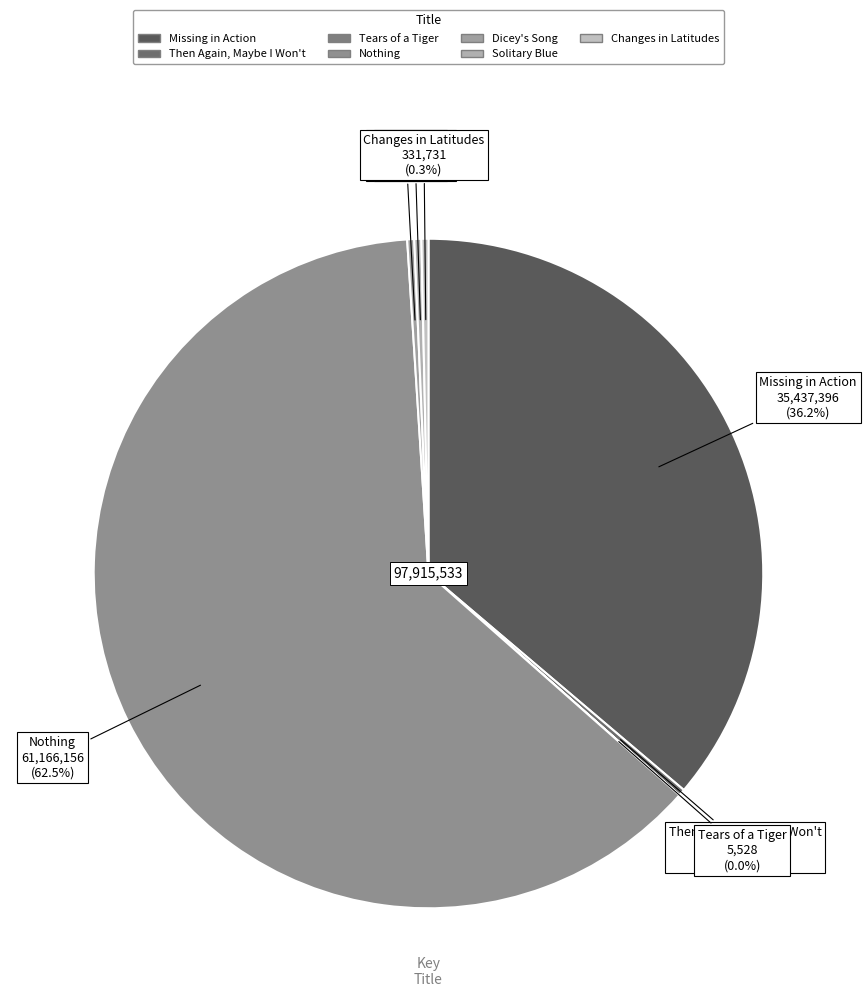

Is it true that Changes in Latitudes is 15% of the pie?

False